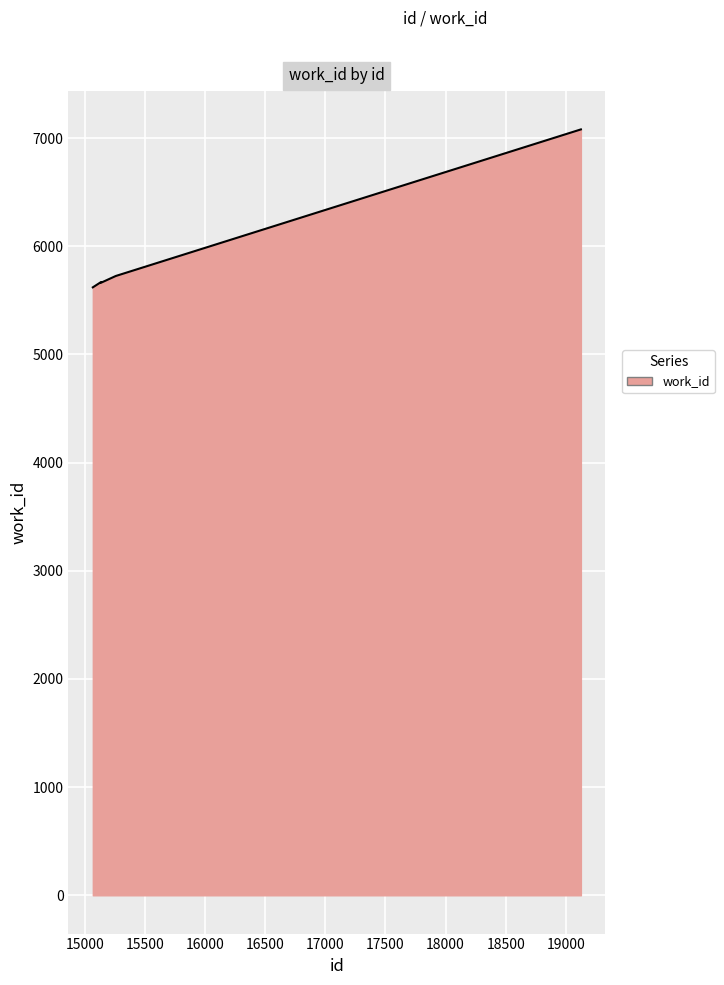

What is the sum of all values?

35425